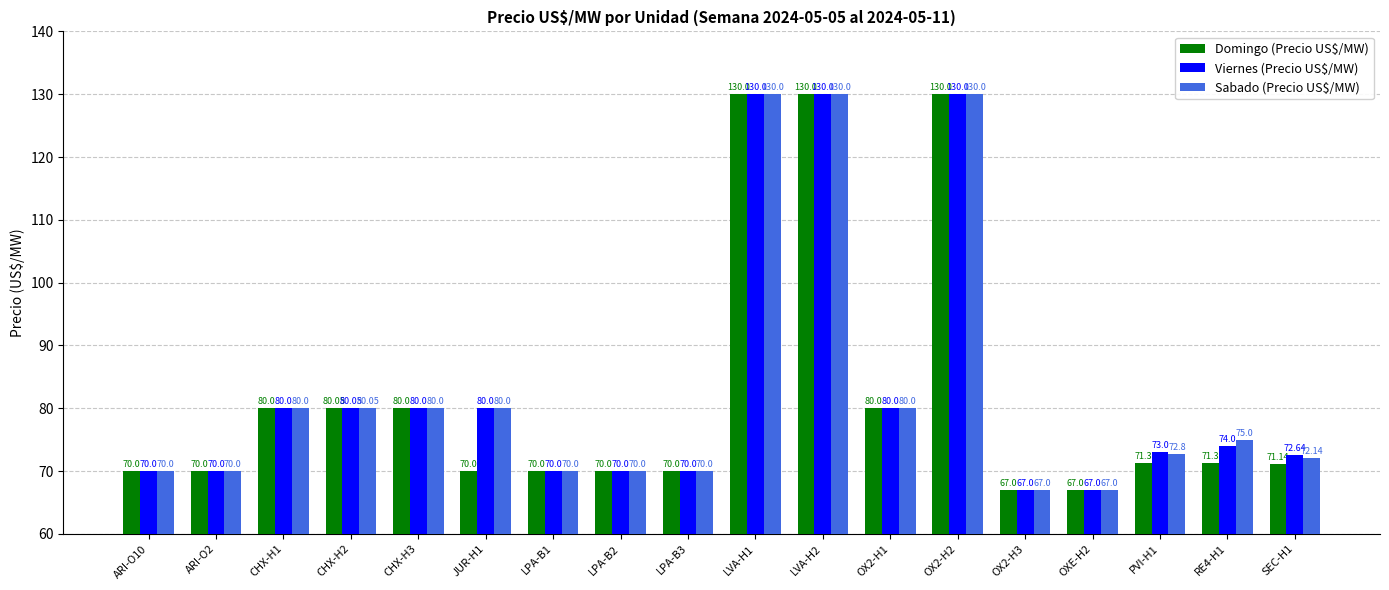

What is the lowest value of the Domingo (Precio US$/MW) series?

67.0